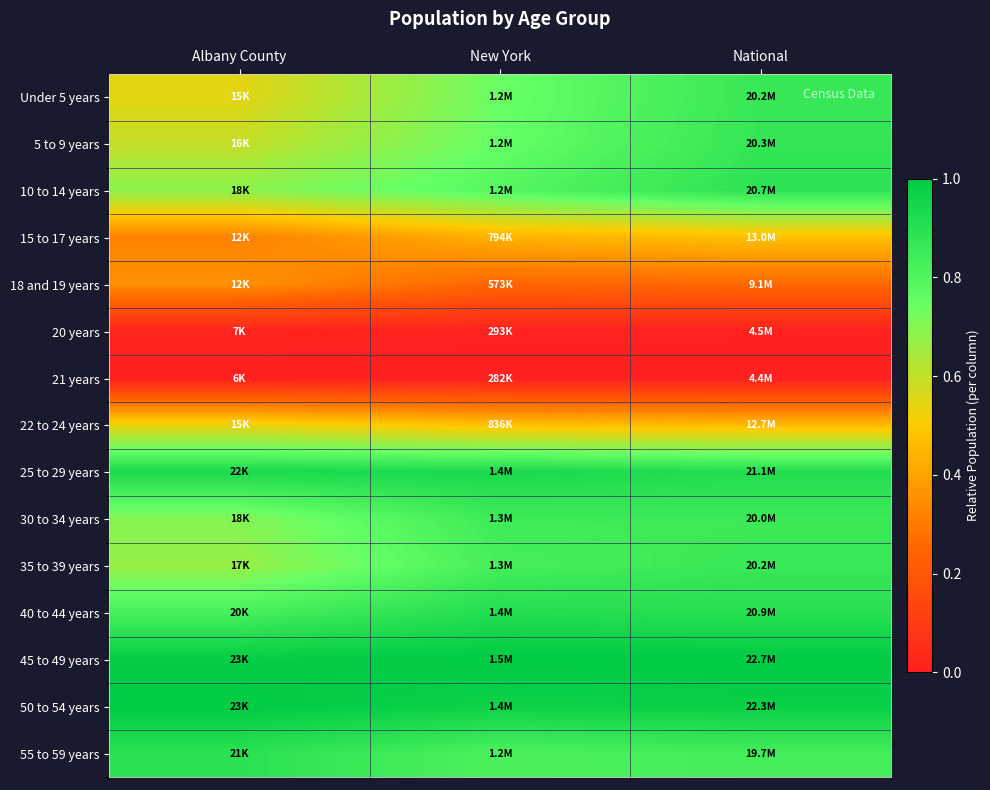

Rank the series by their maximum value, from highest to lowest.

45 to 49 years, 50 to 54 years, 25 to 29 years, 40 to 44 years, 55 to 59 years, 10 to 14 years, 5 to 9 years, Under 5 years, 35 to 39 years, 30 to 34 years, 22 to 24 years, 15 to 17 years, 18 and 19 years, 20 years, 21 years